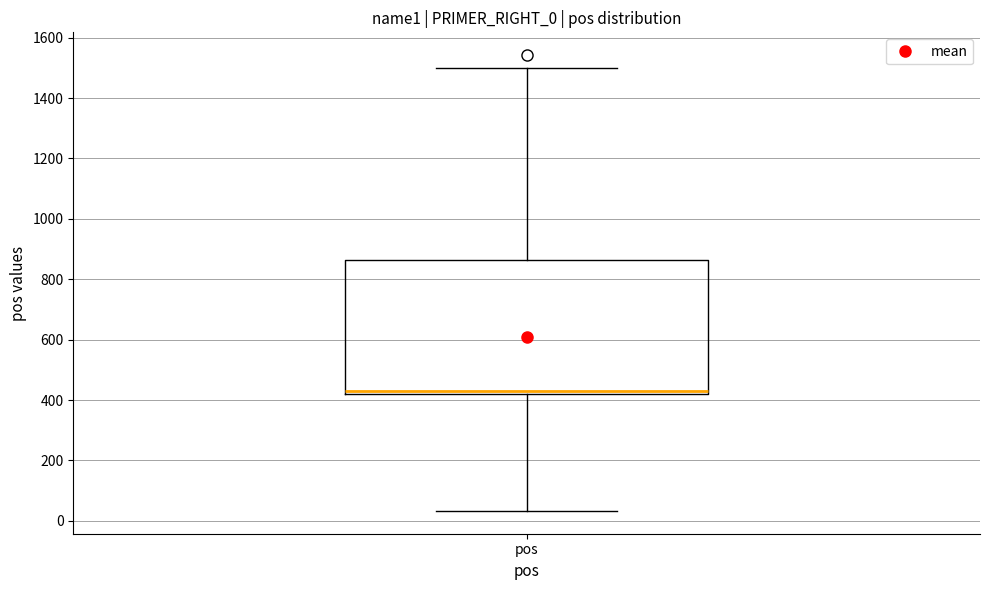

Transcribe this box plot: give where the median line is, the range the box spans, and where the two whiskers end, as read against the y-axis. The values are not printed on the chart, so give them approximately, as read against the axis.

median 420 (just above the box's lower edge), box 420 to 860, whiskers 40 to 1500